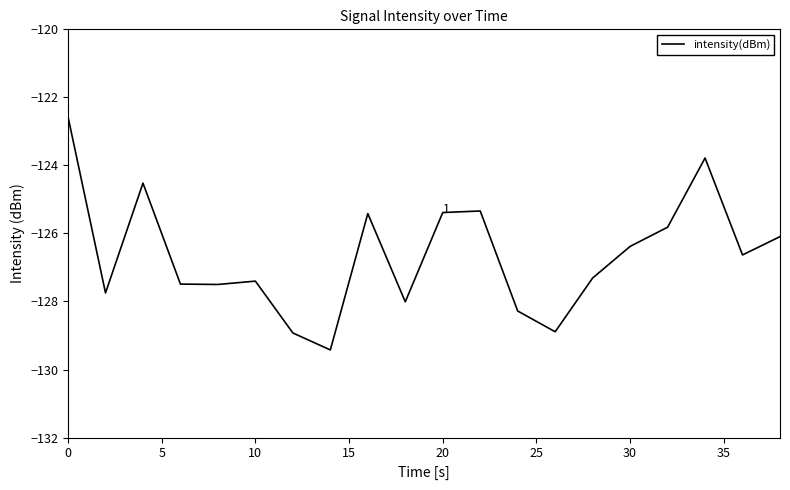

What is the difference between the maximum and minimum values?

6.9